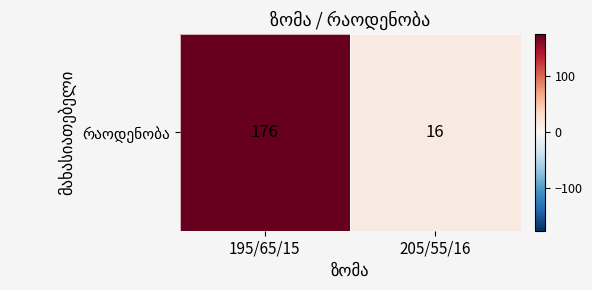

Reading right to left, transcribe all the data shown in this chart.

16	176